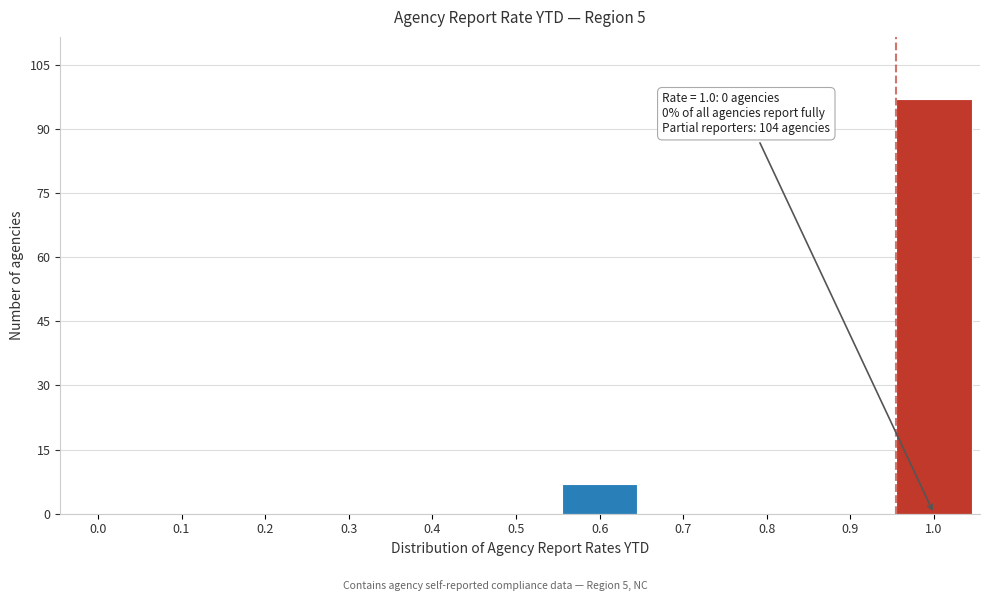

Reading left to right, what are all the values shown in this chart?

0.0=0	0.1=0	0.2=0	0.3=0	0.4=0	0.5=0	0.6=7	0.7=0	0.8=0	0.9=0	1.0=97